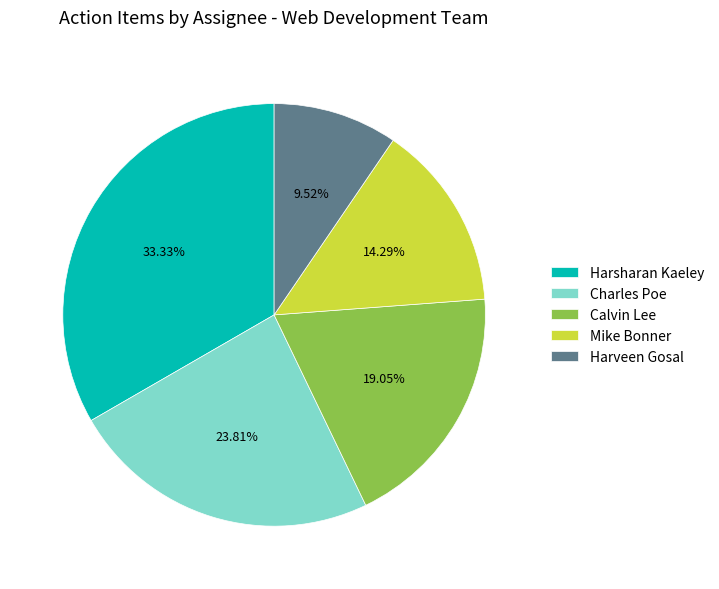

Does Charles Poe represent more than half of the total?

No